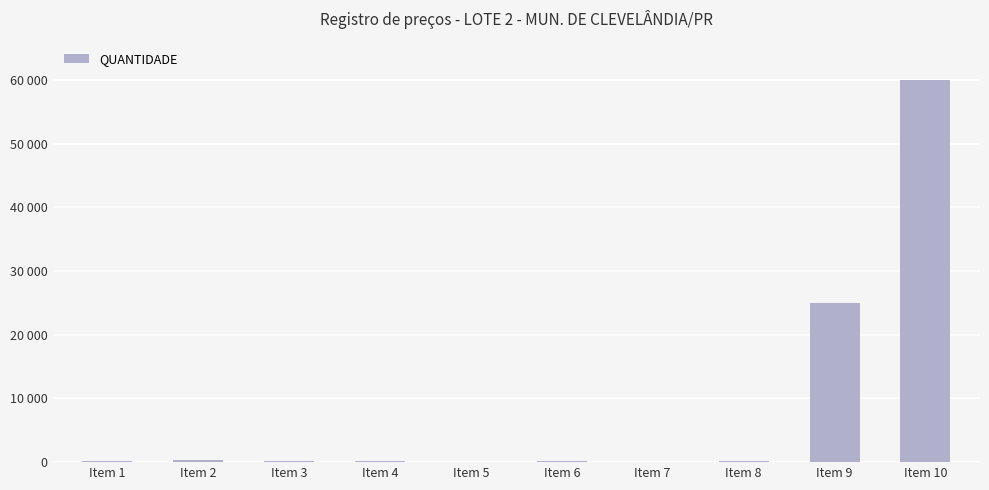

What is the smallest value displayed?

24